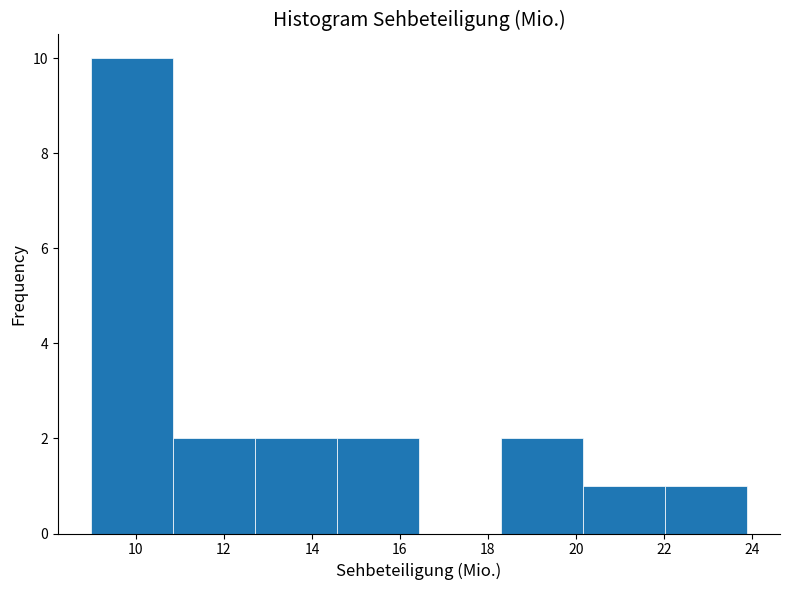

Reading left to right, list every bar in this chart as the range it spans on the x-axis followed by its height. Neither the bar edges nor the heights are printed on the chart, so give them approximately, as read against the axes.

9.0 to 10.8: 10
10.8 to 12.6: 2
12.6 to 14.6: 2
14.6 to 16.4: 2
16.4 to 18.2: 0
18.2 to 20.2: 2
20.2 to 22.0: 1
22.0 to 23.8: 1